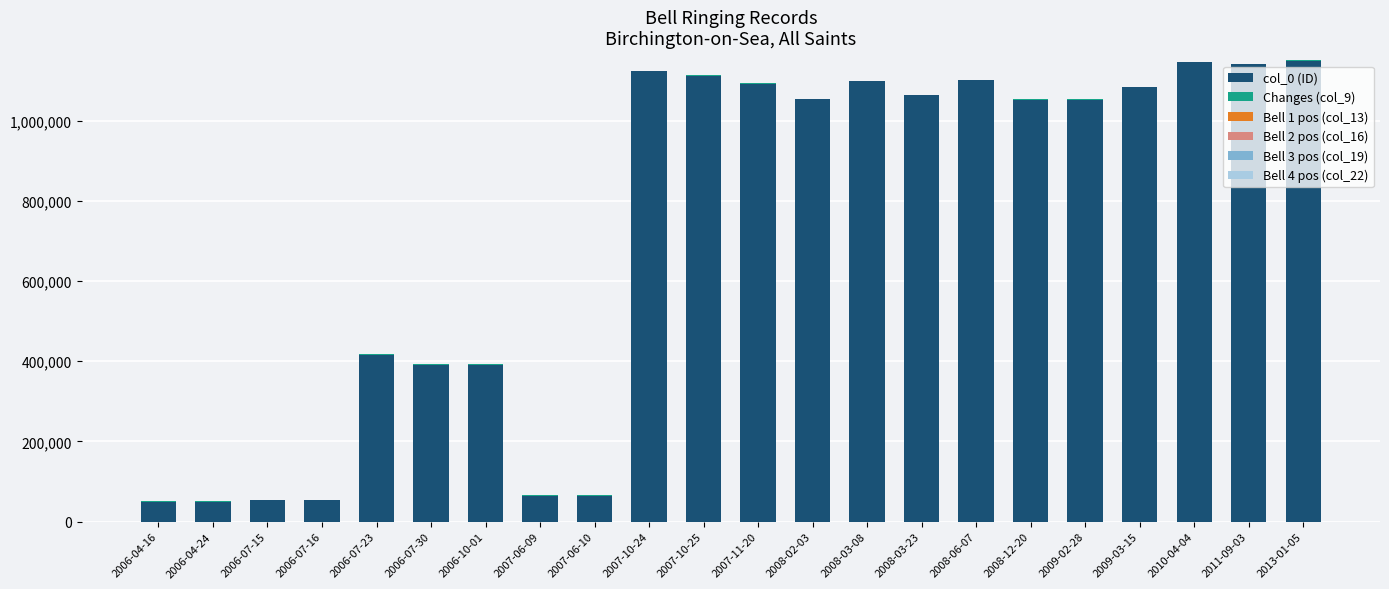

The value of col_0 (ID) at 2006-04-16 is 49500. True or false?

True